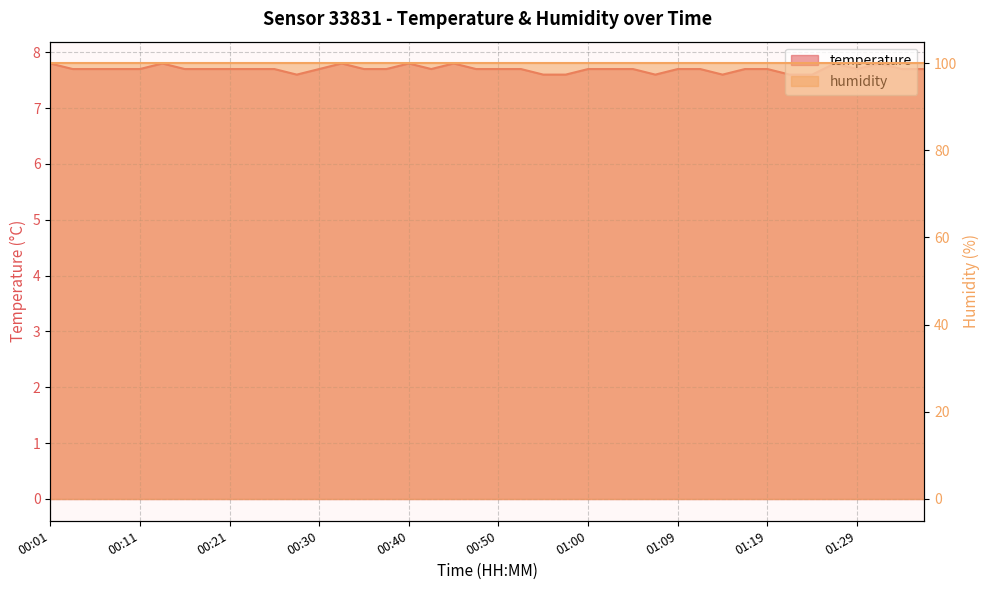

What is the minimum value shown in the chart?

7.6